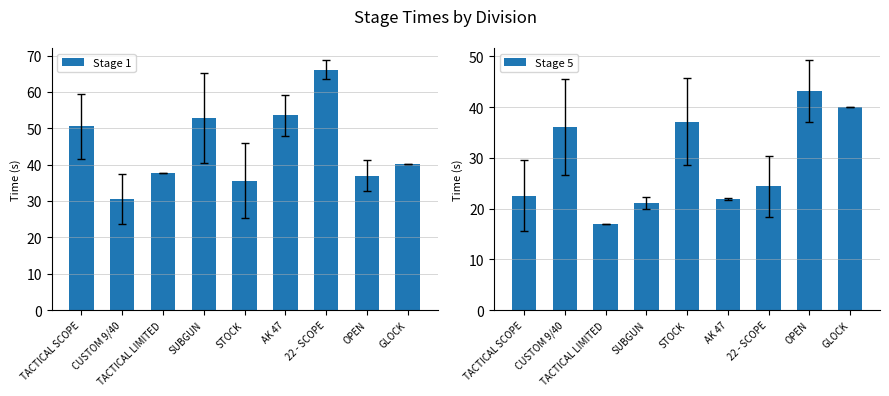

Is the value of Stage 1 at CUSTOM 9/40 greater than the value of Stage 5 at TACTICAL SCOPE?

Yes